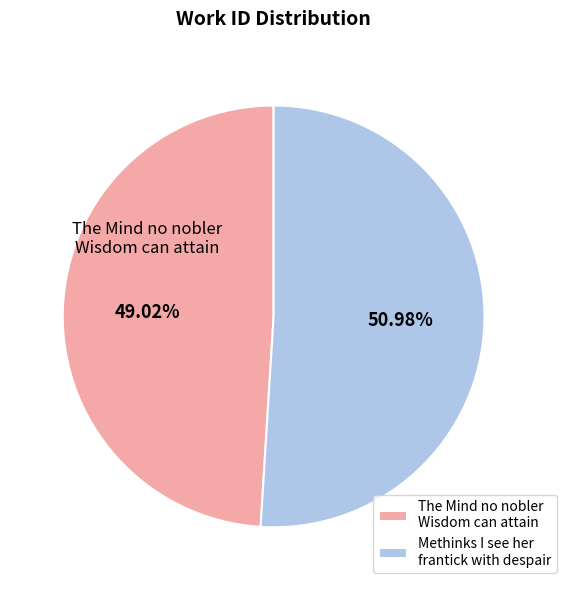

What percentage is the Methinks I see her frantick with despair slice, to the nearest percent?

51%